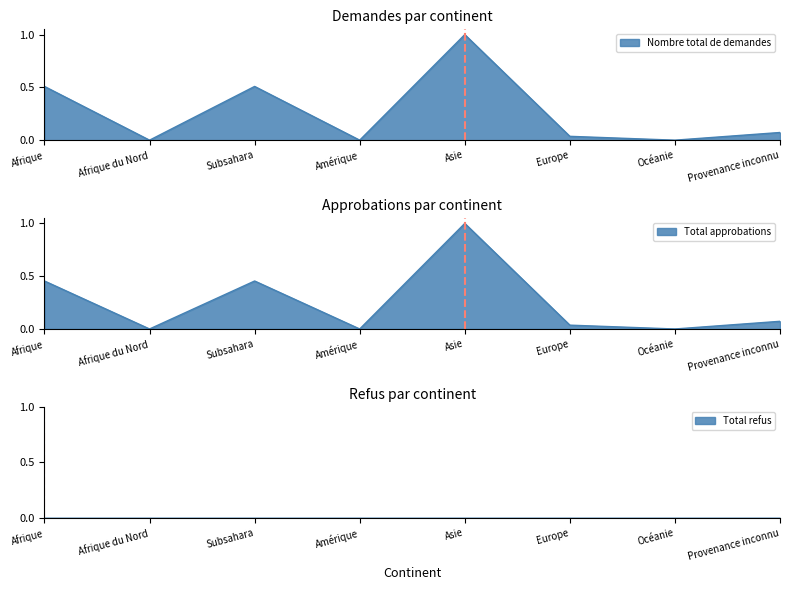

Rank the categories by Nombre total de demandes value from lowest to highest.

Afrique du Nord, Amérique, Océanie, Europe, Provenance inconnu, Afrique, Subsahara, Asie